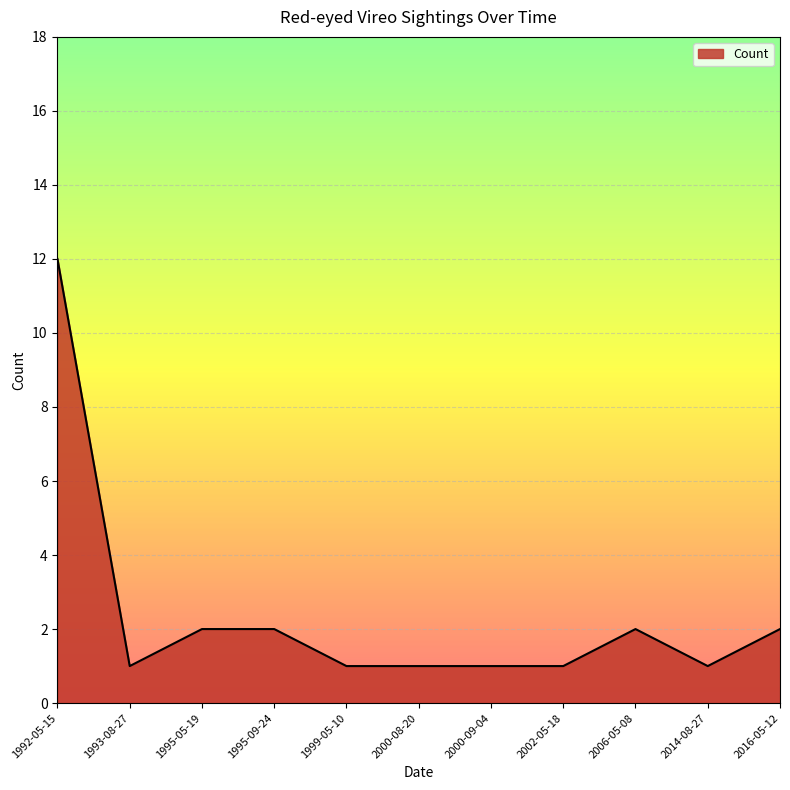

What is the greatest value displayed?

12